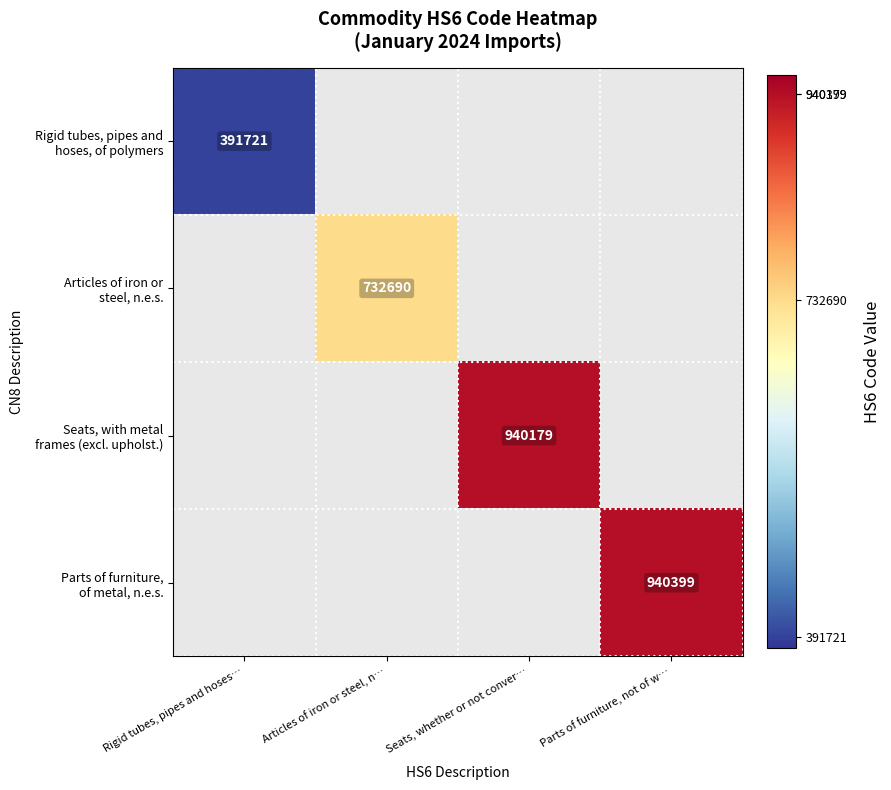

At Rigid tubes, pipes and hoses…, list the series in order from largest to smallest.

Rigid tubes, pipes and hoses, of polymers, Articles of iron or steel, n.e.s., Seats, with metal frames (excl. upholst.), Parts of furniture, of metal, n.e.s.